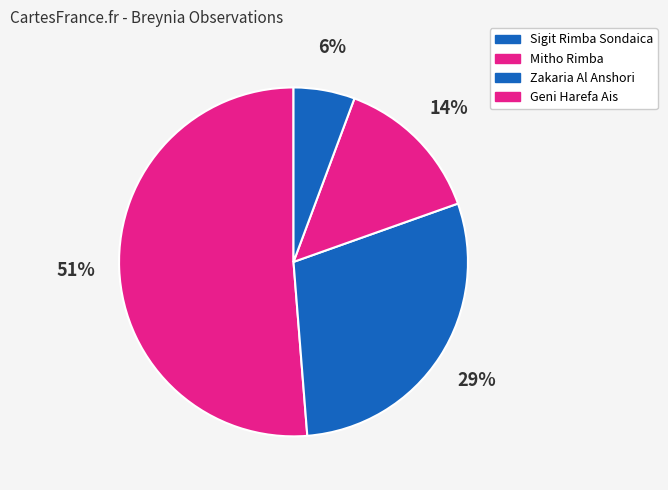

Count the number of slices in the pie.

4